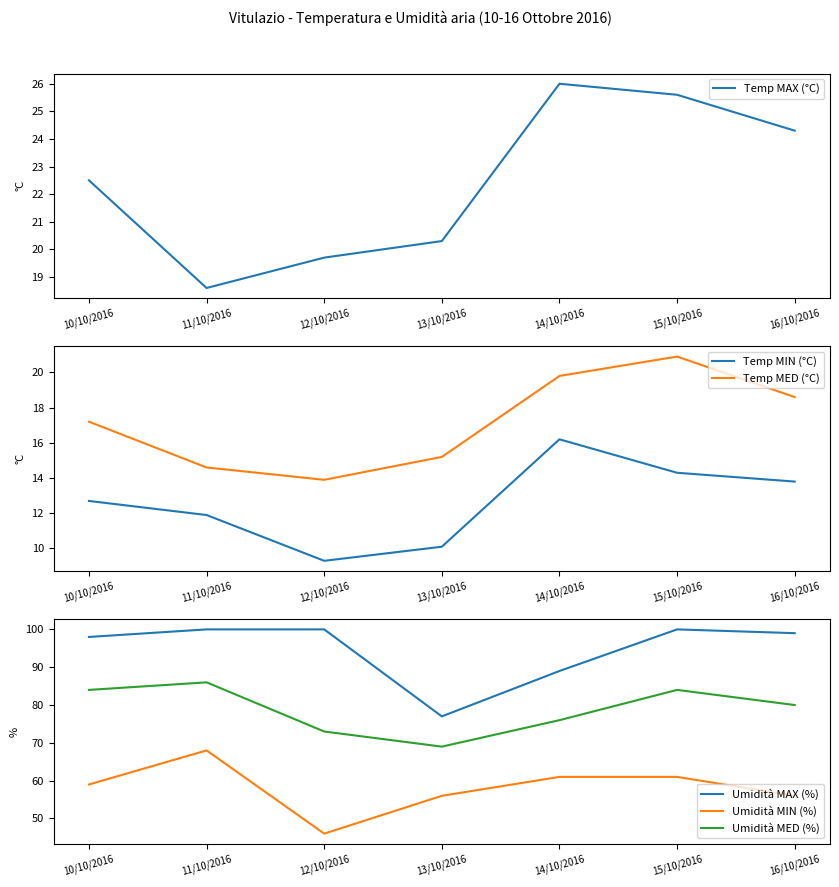

How many interior local peaks does the Temp MIN (°C) series have?

1